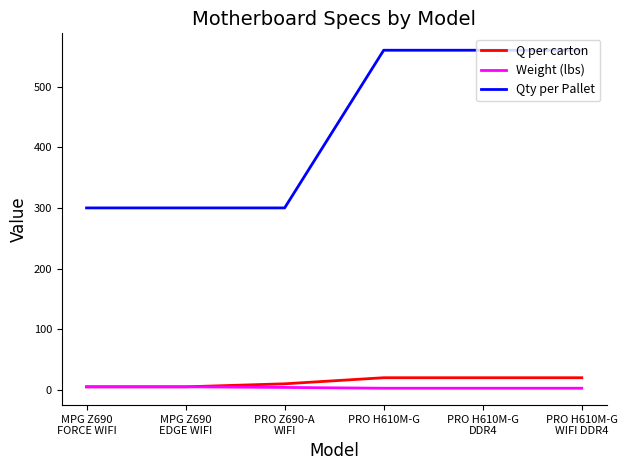

Which series has the largest total across all categories?

Qty per Pallet